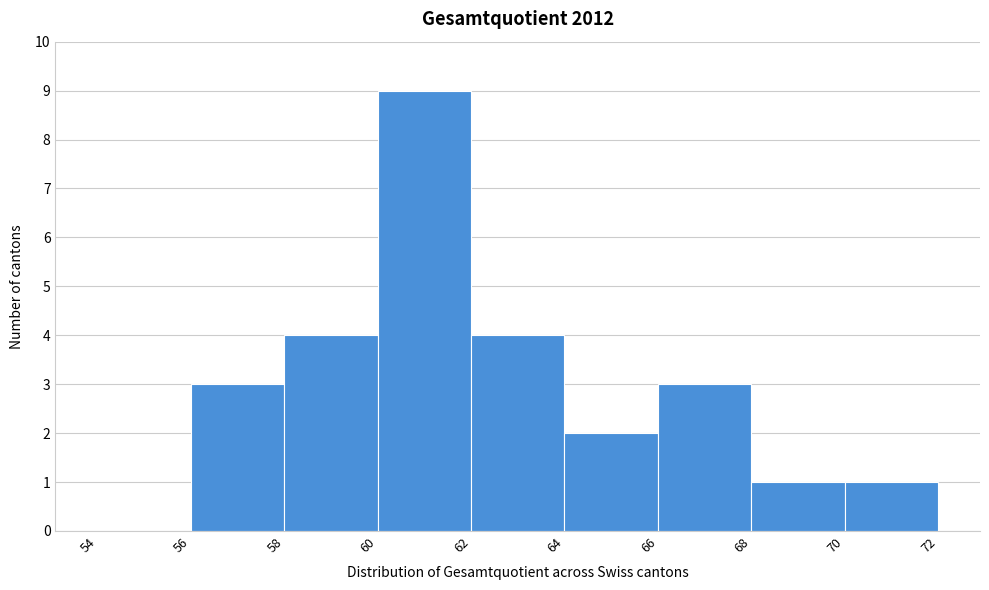

Reading left to right, list every bar in this chart as the range it spans on the x-axis followed by its height. The values are not printed on the chart, so give them approximately, as read against the axis.

54 to 56: 0
56 to 58: 3
58 to 60: 4
60 to 62: 9
62 to 64: 4
64 to 66: 2
66 to 68: 3
68 to 70: 1
70 to 72: 1